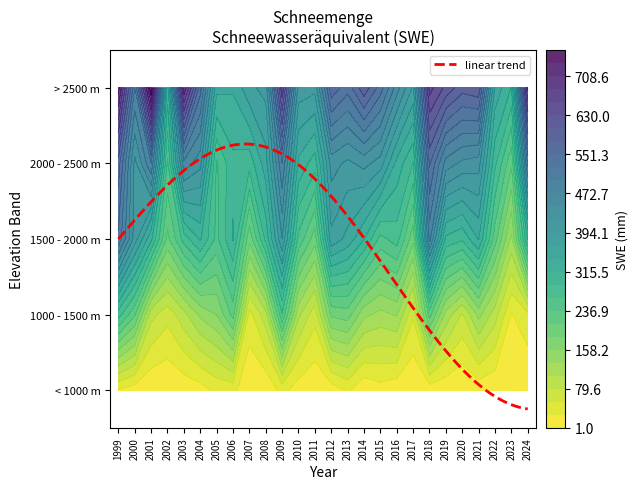

List the labels in order of 1500 - 2000 m value, smallest first.

2023, 2007, 2017, 2011, 2002, 2022, 2015, 2005, 2010, 2003, 2016, 2020, 2008, 2019, 2014, 2006, 2024, 2004, 2001, 2021, 2013, 2012, 2000, 2009, 2018, 1999